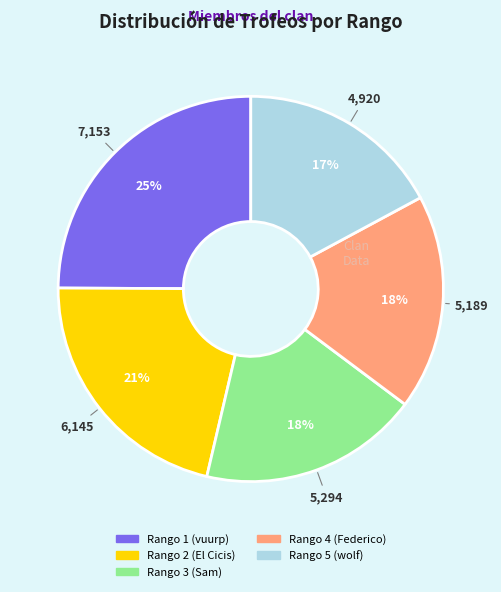

To the nearest percent, what is the difference between the Rango 5 (wolf) and Rango 2 (El Cicis) slice percentages?

4%